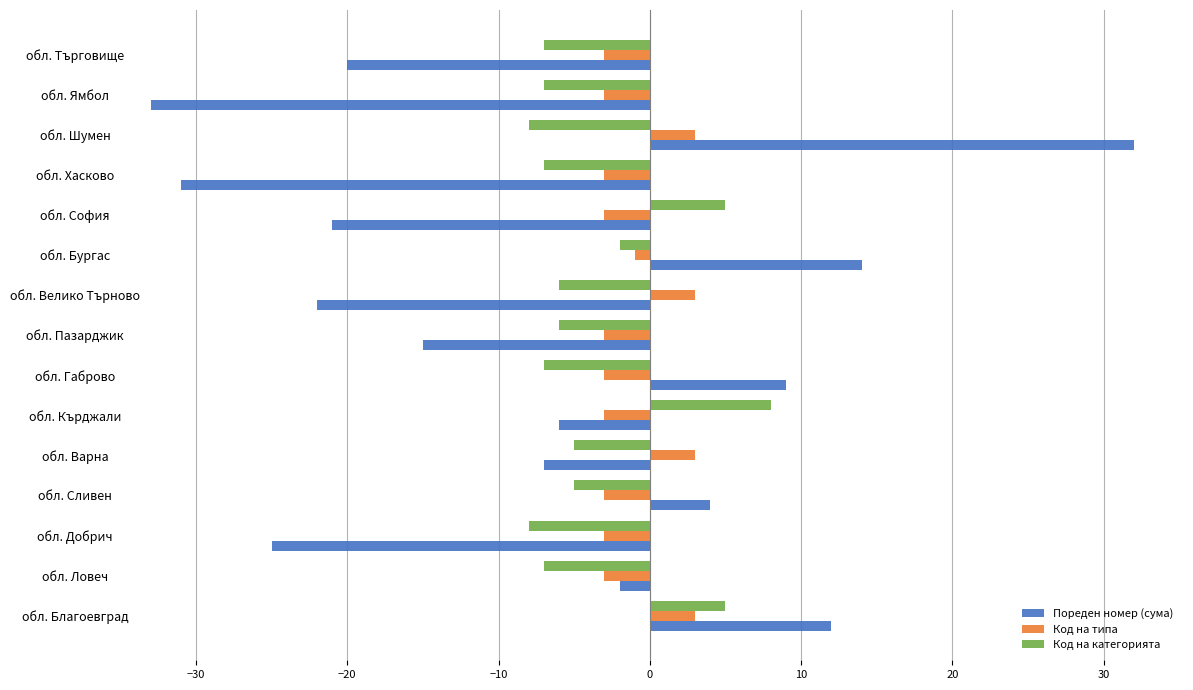

Is it true that Пореден номер (сума) equals 14 at обл. Бургас?

True